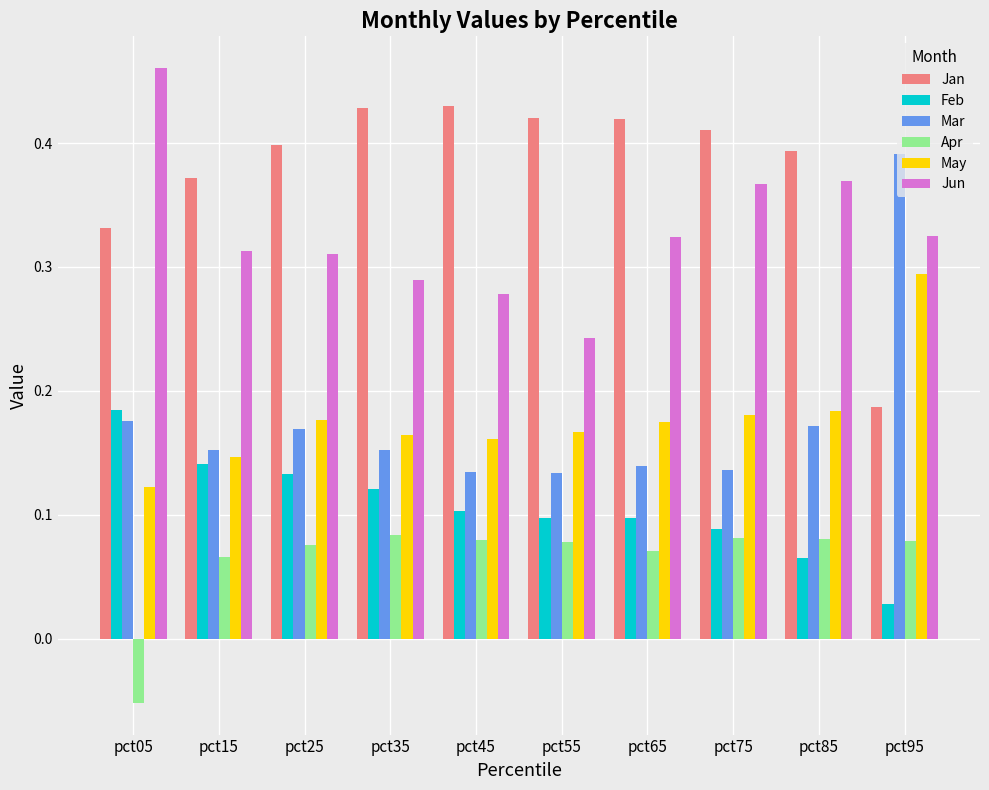

Which category has the lowest value in the Jan series?

pct95